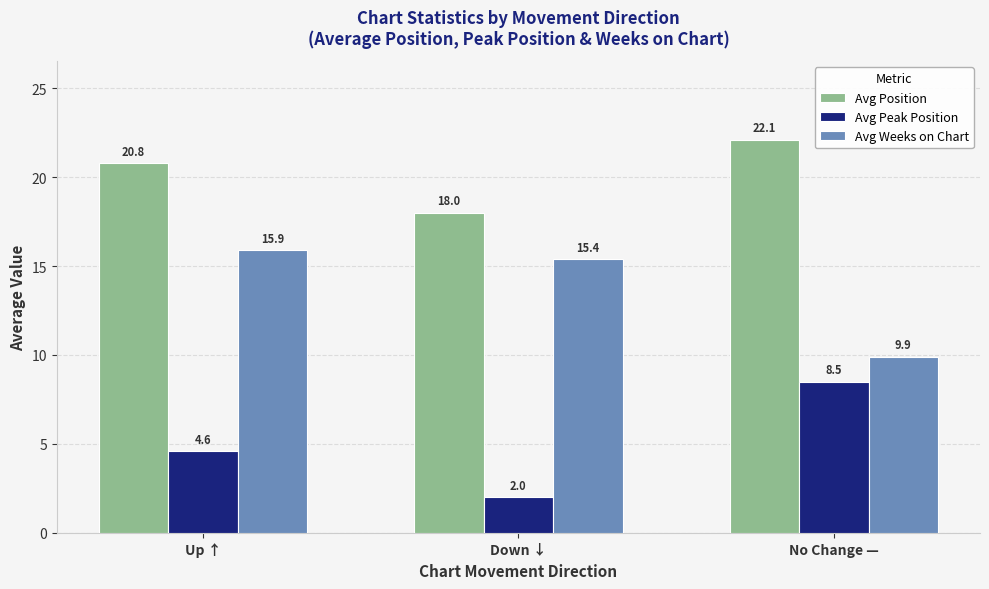

What is the total value across all series at Up ↑?

41.3